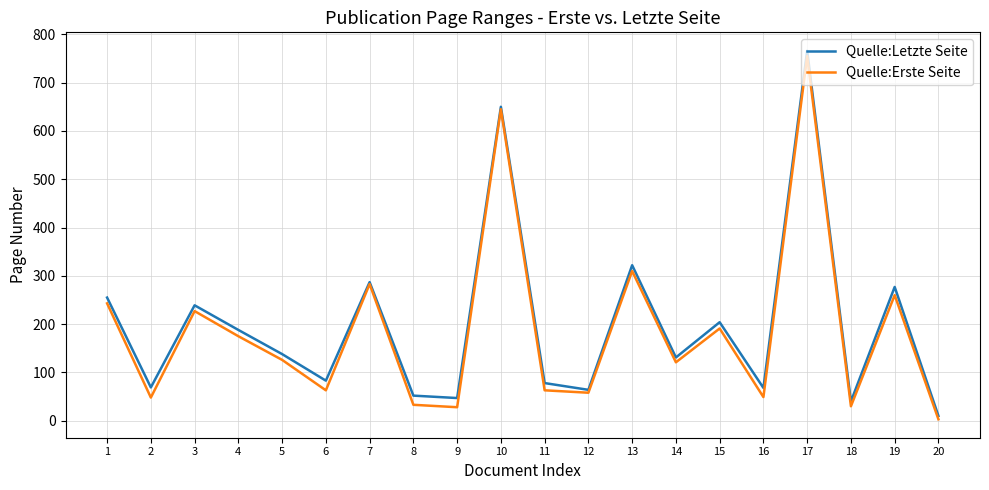

Which category has the lowest value across all series?

20